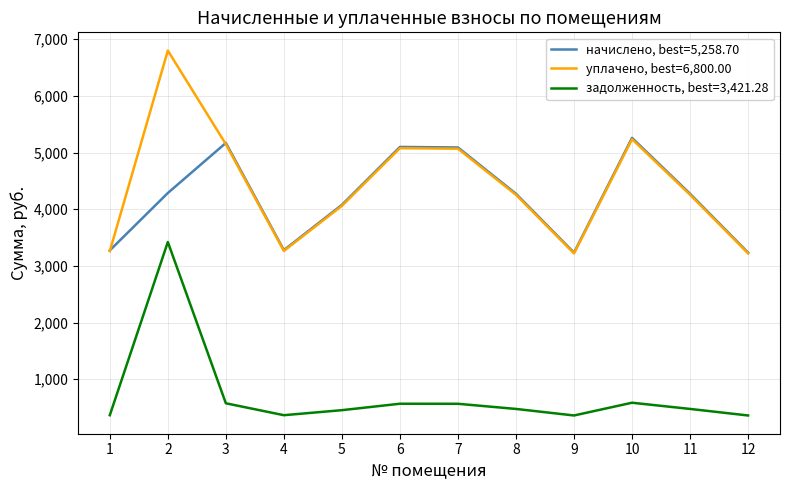

What is the average value of the начислено, best=5,258.70 series?

4212.0